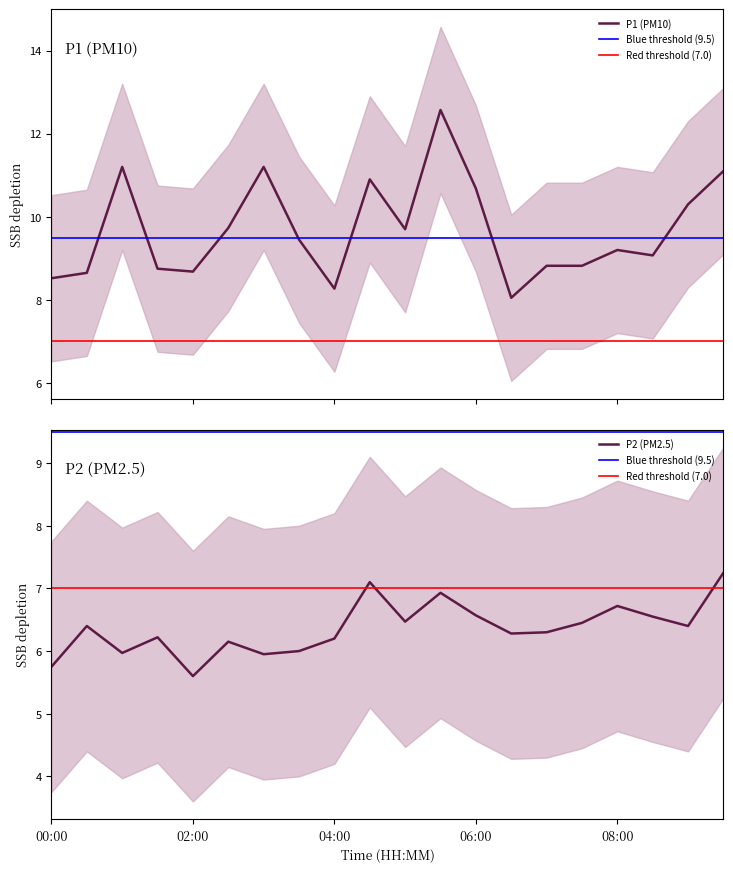

What is the label of the 4th point from the right?

08:00